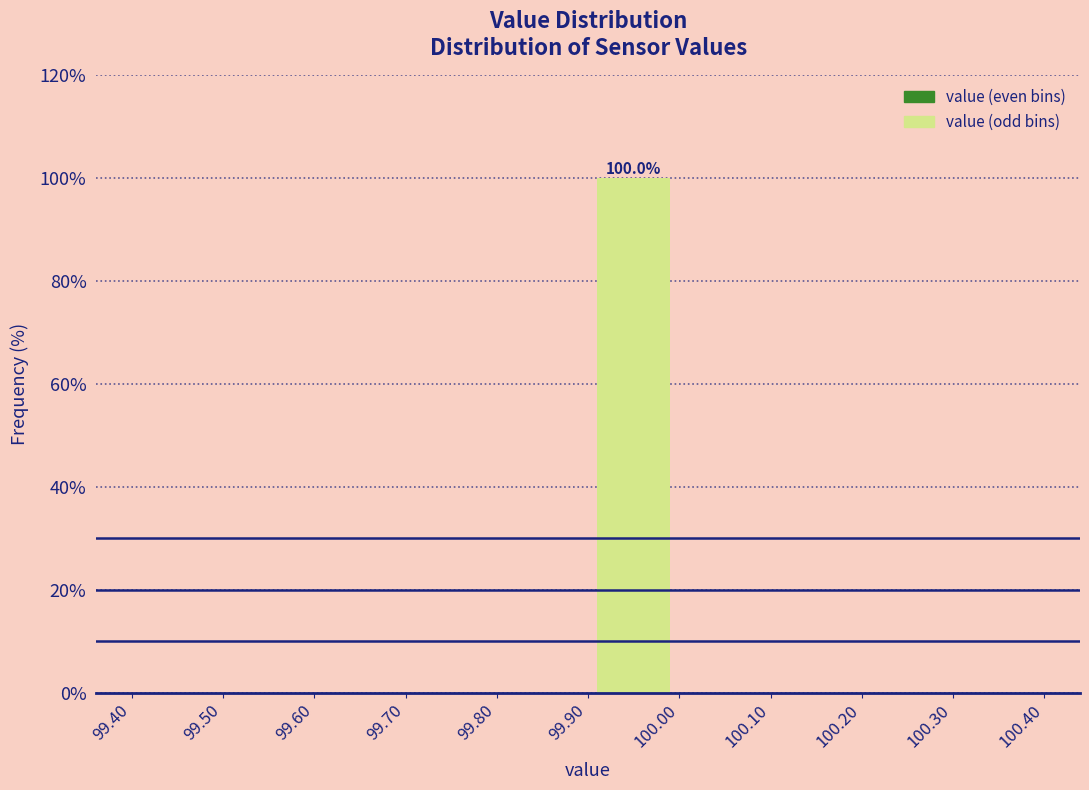

Which range on the x-axis has the tallest bar?

99.90 to 100.00